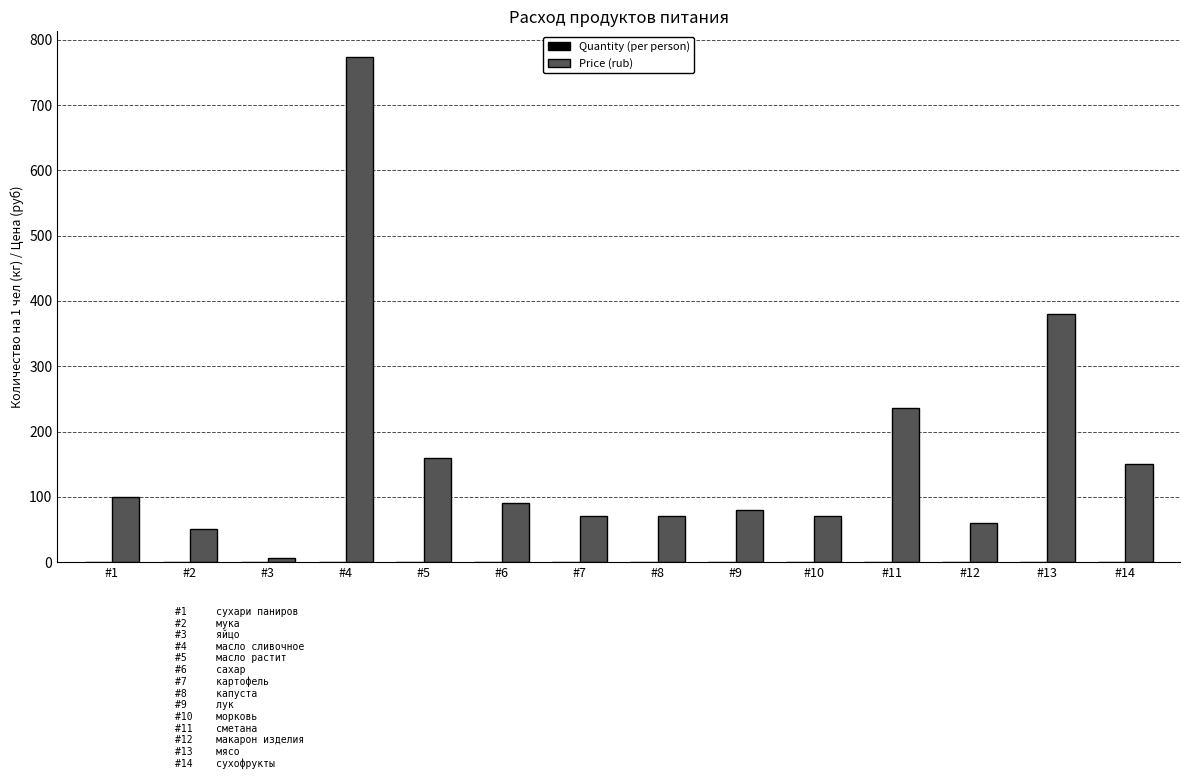

Which category has the highest value across all series?

#4